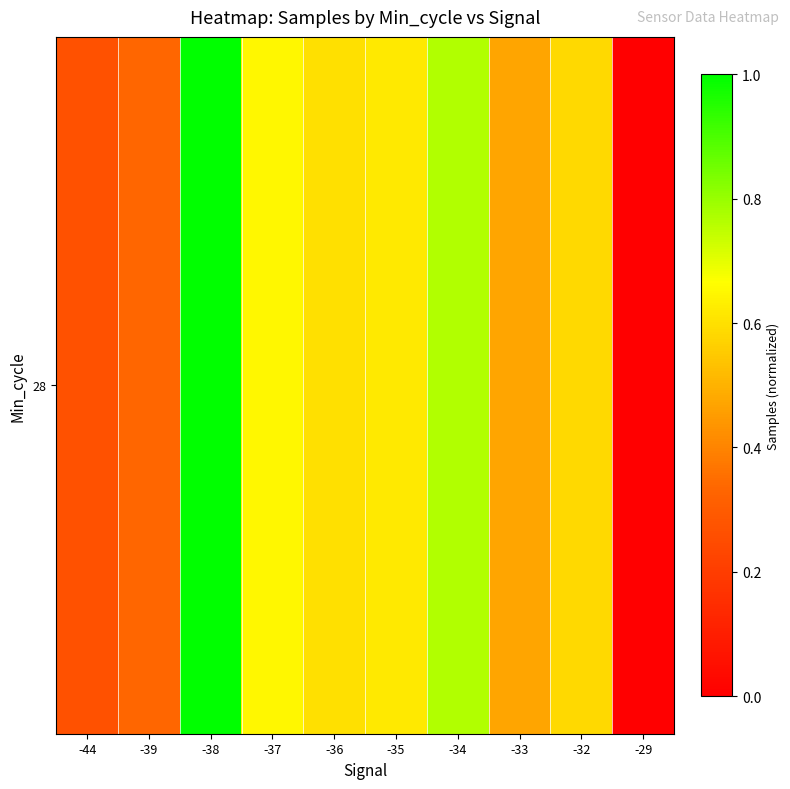

What is the difference between the maximum and minimum values?

1.0